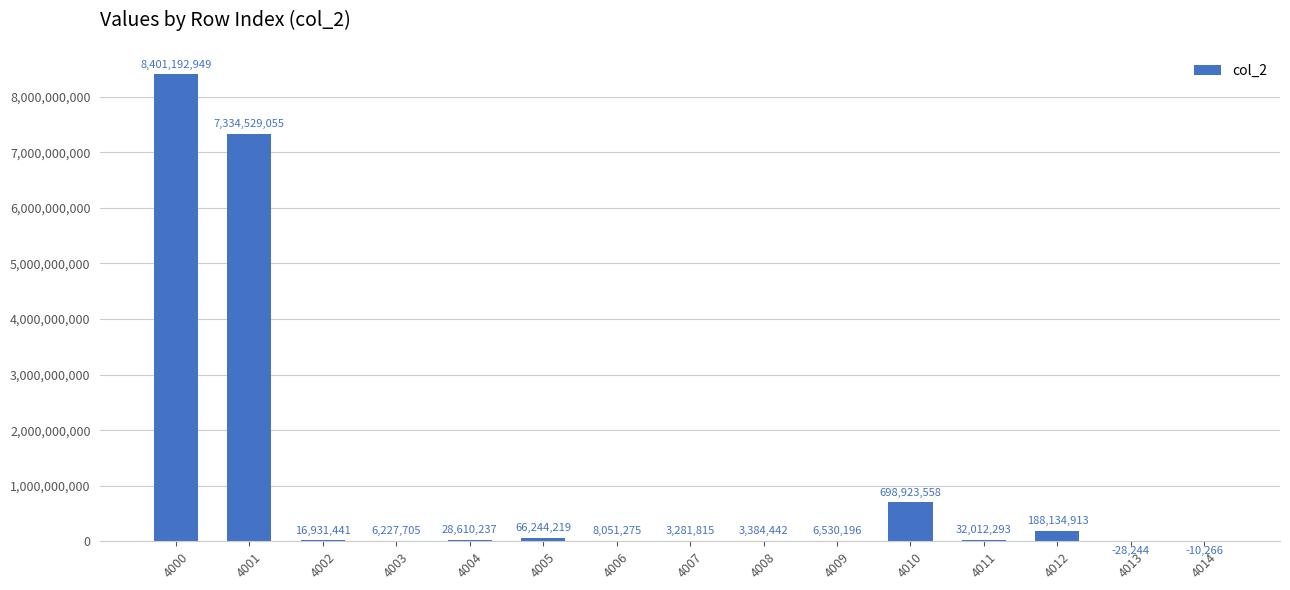

Where is the data nearest to the value 4200582352?

4001